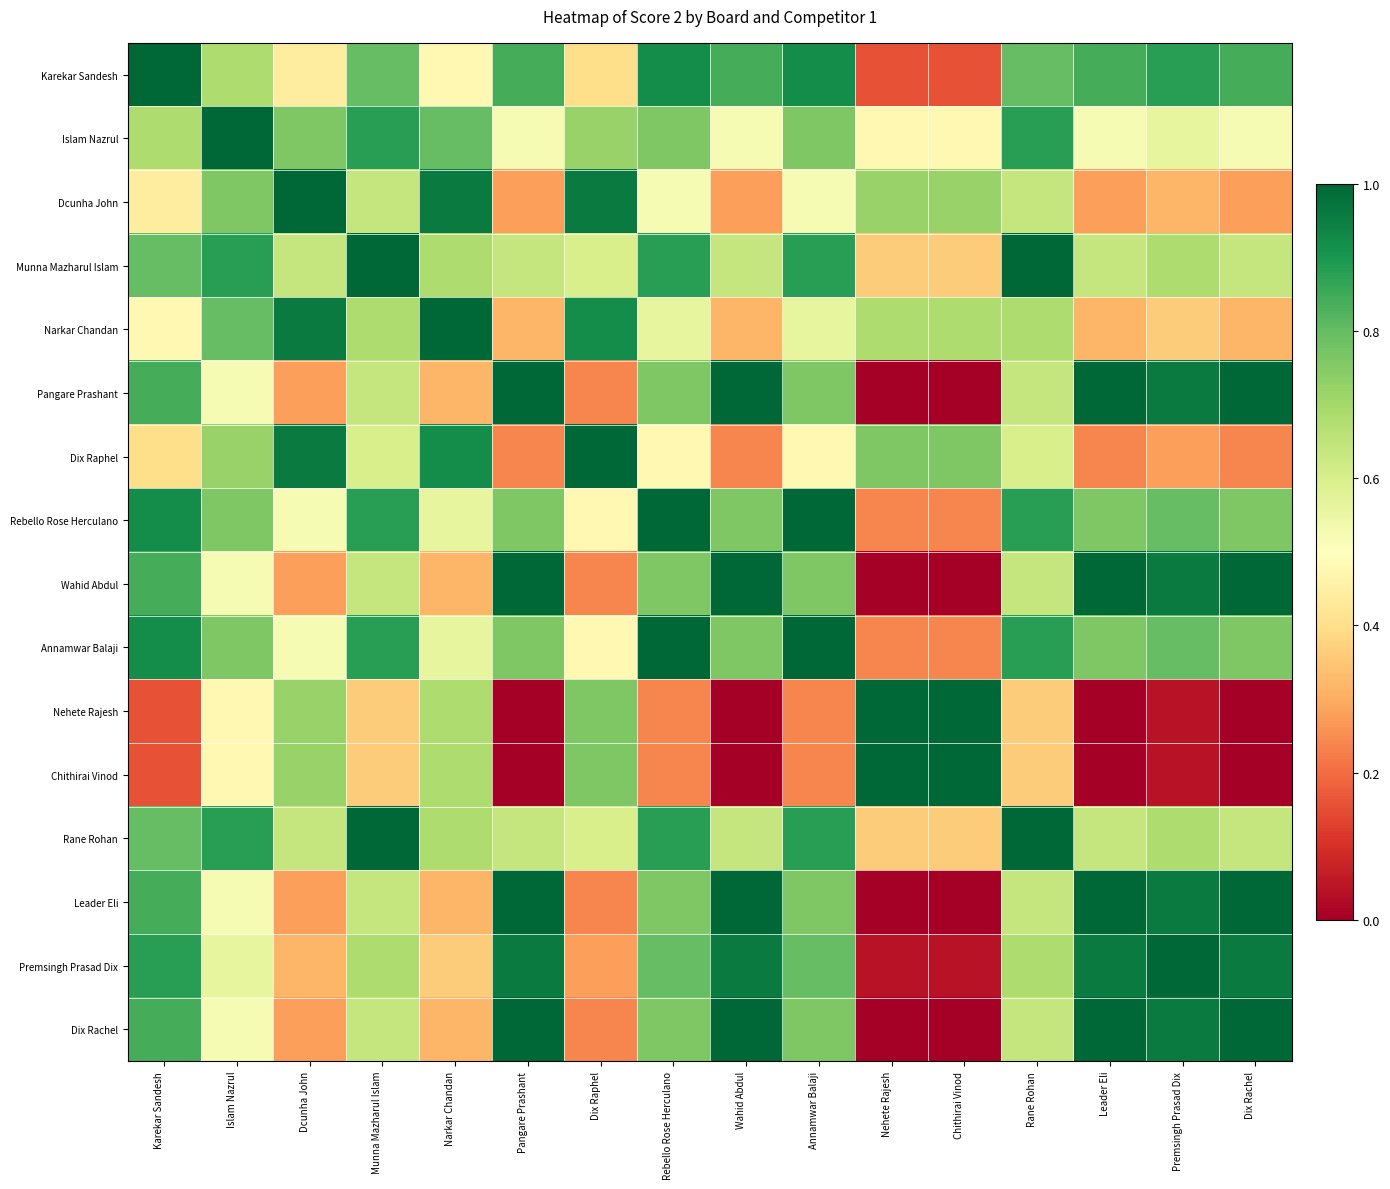

Reading left to right, transcribe all the data shown in this chart.

Karekar Sandesh: Karekar Sandesh=1.0	Islam Nazrul=0.7	Dcunha John=0.4	Munna Mazharul Islam=0.8	Narkar Chandan=0.5	Pangare Prashant=0.8	Dix Raphel=0.4	Rebello Rose Herculano=0.9	Wahid Abdul=0.8	Annamwar Balaji=0.9	Nehete Rajesh=0.2	Chithirai Vinod=0.2	Rane Rohan=0.8	Leader Eli=0.8	Premsingh Prasad Dix=0.9	Dix Rachel=0.8
Islam Nazrul: Karekar Sandesh=0.7	Islam Nazrul=1.0	Dcunha John=0.8	Munna Mazharul Islam=0.9	Narkar Chandan=0.8	Pangare Prashant=0.5	Dix Raphel=0.7	Rebello Rose Herculano=0.8	Wahid Abdul=0.5	Annamwar Balaji=0.8	Nehete Rajesh=0.5	Chithirai Vinod=0.5	Rane Rohan=0.9	Leader Eli=0.5	Premsingh Prasad Dix=0.6	Dix Rachel=0.5
Dcunha John: Karekar Sandesh=0.4	Islam Nazrul=0.8	Dcunha John=1.0	Munna Mazharul Islam=0.6	Narkar Chandan=1.0	Pangare Prashant=0.3	Dix Raphel=1.0	Rebello Rose Herculano=0.5	Wahid Abdul=0.3	Annamwar Balaji=0.5	Nehete Rajesh=0.7	Chithirai Vinod=0.7	Rane Rohan=0.6	Leader Eli=0.3	Premsingh Prasad Dix=0.3	Dix Rachel=0.3
Munna Mazharul Islam: Karekar Sandesh=0.8	Islam Nazrul=0.9	Dcunha John=0.6	Munna Mazharul Islam=1.0	Narkar Chandan=0.7	Pangare Prashant=0.6	Dix Raphel=0.6	Rebello Rose Herculano=0.9	Wahid Abdul=0.6	Annamwar Balaji=0.9	Nehete Rajesh=0.4	Chithirai Vinod=0.4	Rane Rohan=1.0	Leader Eli=0.6	Premsingh Prasad Dix=0.7	Dix Rachel=0.6
Narkar Chandan: Karekar Sandesh=0.5	Islam Nazrul=0.8	Dcunha John=1.0	Munna Mazharul Islam=0.7	Narkar Chandan=1.0	Pangare Prashant=0.3	Dix Raphel=0.9	Rebello Rose Herculano=0.6	Wahid Abdul=0.3	Annamwar Balaji=0.6	Nehete Rajesh=0.7	Chithirai Vinod=0.7	Rane Rohan=0.7	Leader Eli=0.3	Premsingh Prasad Dix=0.4	Dix Rachel=0.3
Pangare Prashant: Karekar Sandesh=0.8	Islam Nazrul=0.5	Dcunha John=0.3	Munna Mazharul Islam=0.6	Narkar Chandan=0.3	Pangare Prashant=1.0	Dix Raphel=0.2	Rebello Rose Herculano=0.8	Wahid Abdul=1.0	Annamwar Balaji=0.8	Nehete Rajesh=0.0	Chithirai Vinod=0.0	Rane Rohan=0.6	Leader Eli=1.0	Premsingh Prasad Dix=1.0	Dix Rachel=1.0
Dix Raphel: Karekar Sandesh=0.4	Islam Nazrul=0.7	Dcunha John=1.0	Munna Mazharul Islam=0.6	Narkar Chandan=0.9	Pangare Prashant=0.2	Dix Raphel=1.0	Rebello Rose Herculano=0.5	Wahid Abdul=0.2	Annamwar Balaji=0.5	Nehete Rajesh=0.8	Chithirai Vinod=0.8	Rane Rohan=0.6	Leader Eli=0.2	Premsingh Prasad Dix=0.3	Dix Rachel=0.2
Rebello Rose Herculano: Karekar Sandesh=0.9	Islam Nazrul=0.8	Dcunha John=0.5	Munna Mazharul Islam=0.9	Narkar Chandan=0.6	Pangare Prashant=0.8	Dix Raphel=0.5	Rebello Rose Herculano=1.0	Wahid Abdul=0.8	Annamwar Balaji=1.0	Nehete Rajesh=0.2	Chithirai Vinod=0.2	Rane Rohan=0.9	Leader Eli=0.8	Premsingh Prasad Dix=0.8	Dix Rachel=0.8
Wahid Abdul: Karekar Sandesh=0.8	Islam Nazrul=0.5	Dcunha John=0.3	Munna Mazharul Islam=0.6	Narkar Chandan=0.3	Pangare Prashant=1.0	Dix Raphel=0.2	Rebello Rose Herculano=0.8	Wahid Abdul=1.0	Annamwar Balaji=0.8	Nehete Rajesh=0.0	Chithirai Vinod=0.0	Rane Rohan=0.6	Leader Eli=1.0	Premsingh Prasad Dix=1.0	Dix Rachel=1.0
Annamwar Balaji: Karekar Sandesh=0.9	Islam Nazrul=0.8	Dcunha John=0.5	Munna Mazharul Islam=0.9	Narkar Chandan=0.6	Pangare Prashant=0.8	Dix Raphel=0.5	Rebello Rose Herculano=1.0	Wahid Abdul=0.8	Annamwar Balaji=1.0	Nehete Rajesh=0.2	Chithirai Vinod=0.2	Rane Rohan=0.9	Leader Eli=0.8	Premsingh Prasad Dix=0.8	Dix Rachel=0.8
Nehete Rajesh: Karekar Sandesh=0.2	Islam Nazrul=0.5	Dcunha John=0.7	Munna Mazharul Islam=0.4	Narkar Chandan=0.7	Pangare Prashant=0.0	Dix Raphel=0.8	Rebello Rose Herculano=0.2	Wahid Abdul=0.0	Annamwar Balaji=0.2	Nehete Rajesh=1.0	Chithirai Vinod=1.0	Rane Rohan=0.4	Leader Eli=0.0	Premsingh Prasad Dix=0.0	Dix Rachel=0.0
Chithirai Vinod: Karekar Sandesh=0.2	Islam Nazrul=0.5	Dcunha John=0.7	Munna Mazharul Islam=0.4	Narkar Chandan=0.7	Pangare Prashant=0.0	Dix Raphel=0.8	Rebello Rose Herculano=0.2	Wahid Abdul=0.0	Annamwar Balaji=0.2	Nehete Rajesh=1.0	Chithirai Vinod=1.0	Rane Rohan=0.4	Leader Eli=0.0	Premsingh Prasad Dix=0.0	Dix Rachel=0.0
Rane Rohan: Karekar Sandesh=0.8	Islam Nazrul=0.9	Dcunha John=0.6	Munna Mazharul Islam=1.0	Narkar Chandan=0.7	Pangare Prashant=0.6	Dix Raphel=0.6	Rebello Rose Herculano=0.9	Wahid Abdul=0.6	Annamwar Balaji=0.9	Nehete Rajesh=0.4	Chithirai Vinod=0.4	Rane Rohan=1.0	Leader Eli=0.6	Premsingh Prasad Dix=0.7	Dix Rachel=0.6
Leader Eli: Karekar Sandesh=0.8	Islam Nazrul=0.5	Dcunha John=0.3	Munna Mazharul Islam=0.6	Narkar Chandan=0.3	Pangare Prashant=1.0	Dix Raphel=0.2	Rebello Rose Herculano=0.8	Wahid Abdul=1.0	Annamwar Balaji=0.8	Nehete Rajesh=0.0	Chithirai Vinod=0.0	Rane Rohan=0.6	Leader Eli=1.0	Premsingh Prasad Dix=1.0	Dix Rachel=1.0
Premsingh Prasad Dix: Karekar Sandesh=0.9	Islam Nazrul=0.6	Dcunha John=0.3	Munna Mazharul Islam=0.7	Narkar Chandan=0.4	Pangare Prashant=1.0	Dix Raphel=0.3	Rebello Rose Herculano=0.8	Wahid Abdul=1.0	Annamwar Balaji=0.8	Nehete Rajesh=0.0	Chithirai Vinod=0.0	Rane Rohan=0.7	Leader Eli=1.0	Premsingh Prasad Dix=1.0	Dix Rachel=1.0
Dix Rachel: Karekar Sandesh=0.8	Islam Nazrul=0.5	Dcunha John=0.3	Munna Mazharul Islam=0.6	Narkar Chandan=0.3	Pangare Prashant=1.0	Dix Raphel=0.2	Rebello Rose Herculano=0.8	Wahid Abdul=1.0	Annamwar Balaji=0.8	Nehete Rajesh=0.0	Chithirai Vinod=0.0	Rane Rohan=0.6	Leader Eli=1.0	Premsingh Prasad Dix=1.0	Dix Rachel=1.0